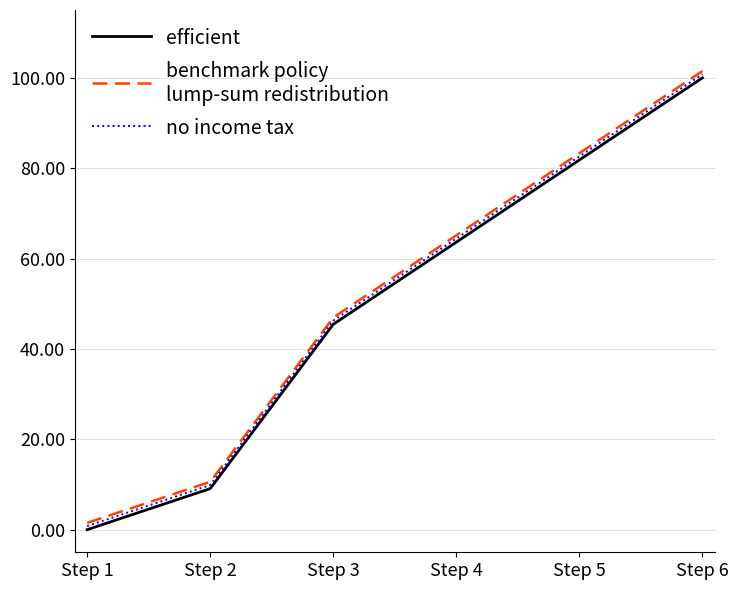

Which label corresponds to the smallest value in the chart?

Step 1